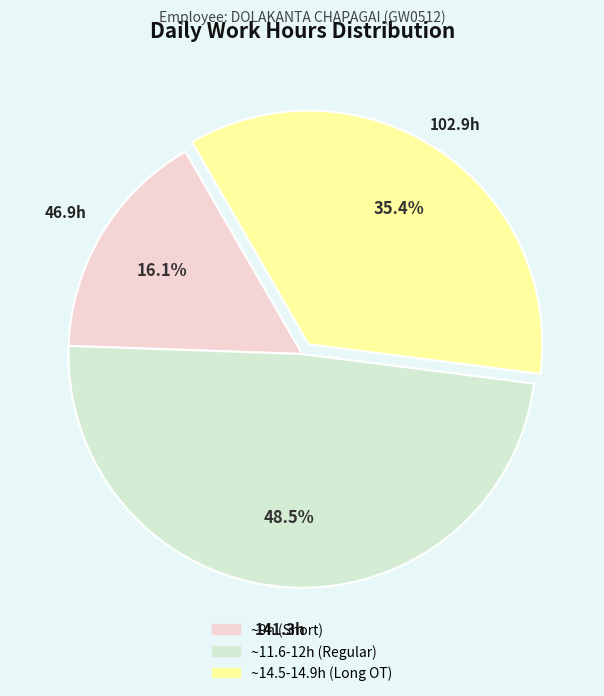

Does any single category account for the majority?

No